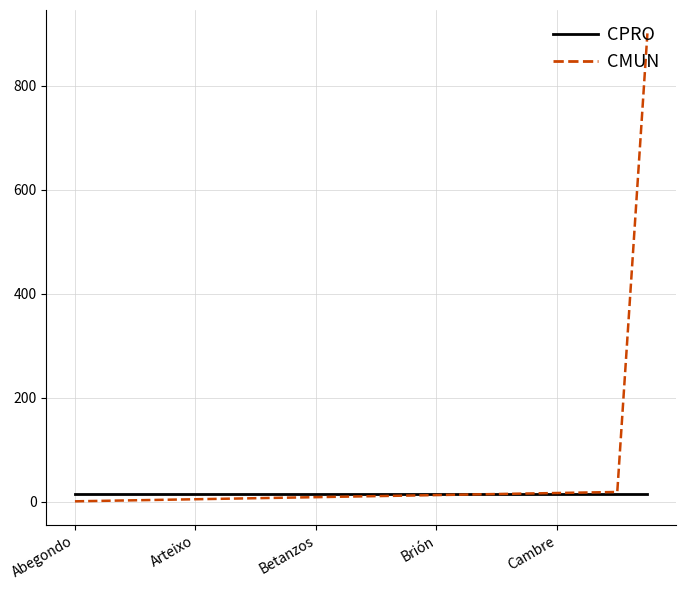

List the series in order of their peak value, lowest first.

CPRO, CMUN